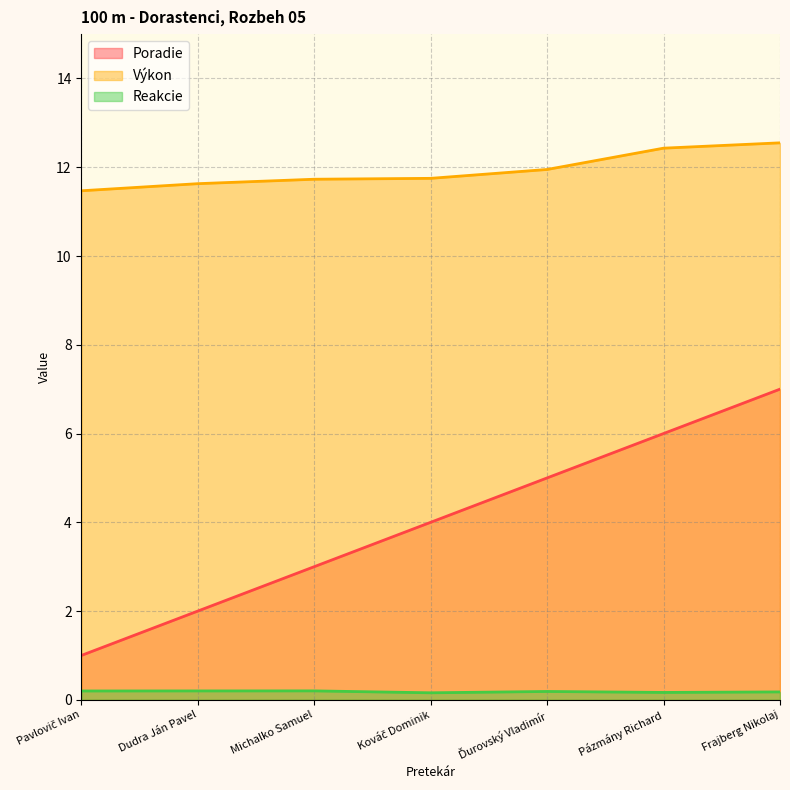

Does the chart have visible grid lines?

Yes